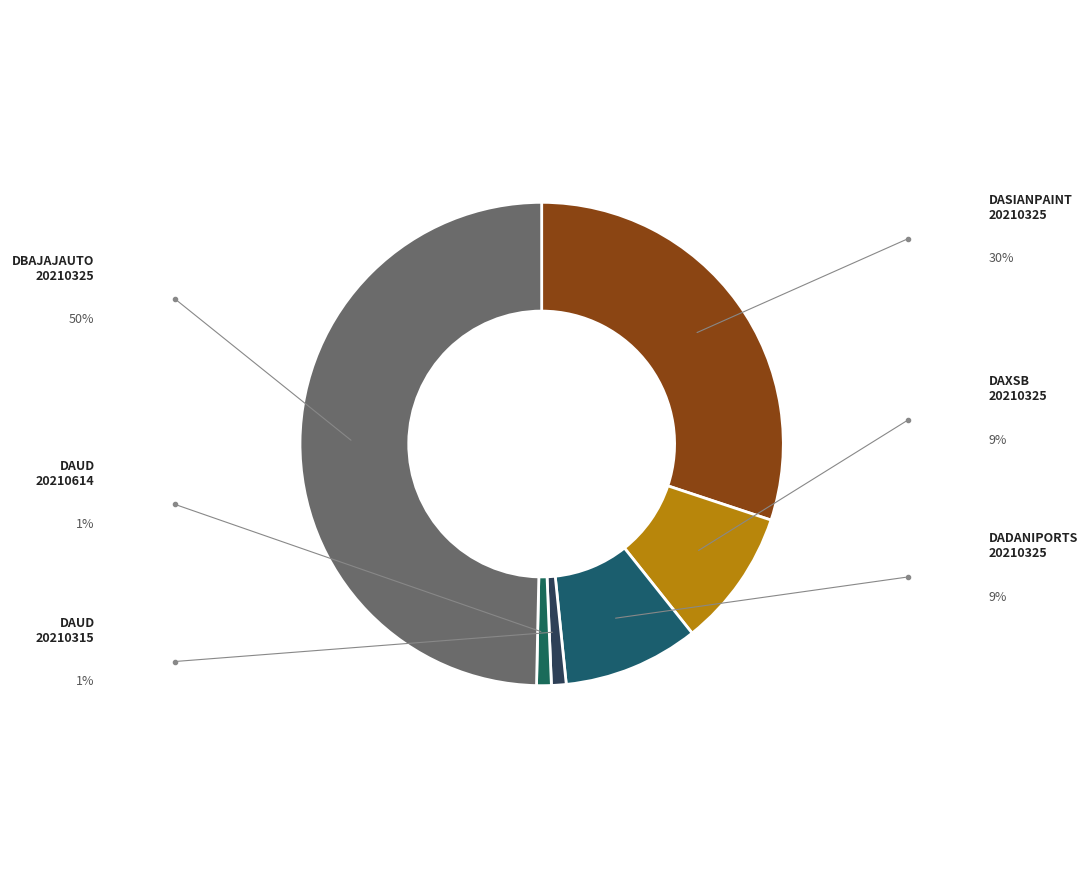

Which category has the biggest portion of the pie?

DBAJAJAUTO-20210325